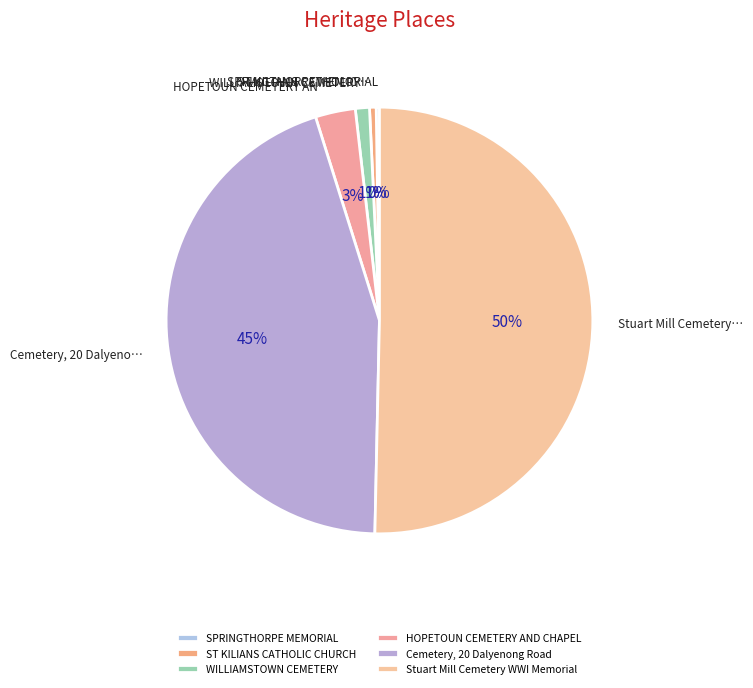

What percentage is the WILLIAMSTOWN CEMETERY slice, to the nearest percent?

1%